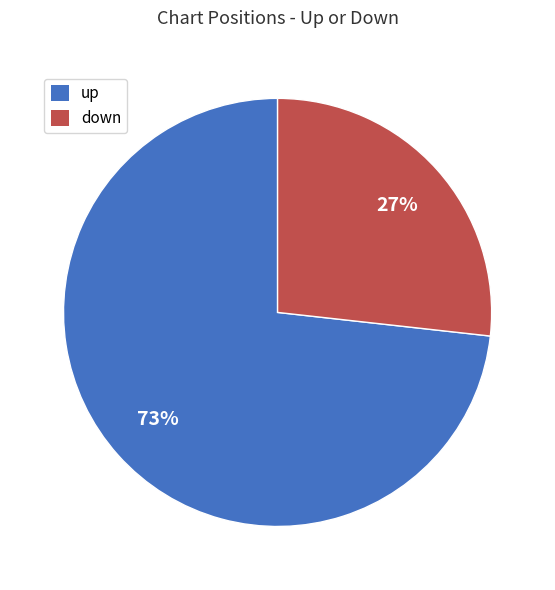

What is the smallest slice in the pie chart?

down